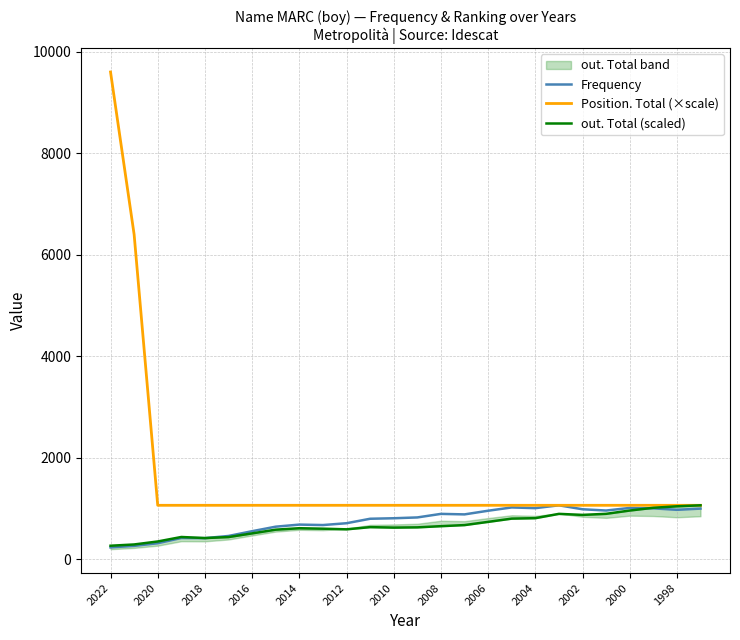

What is the greatest value displayed?

9603.0